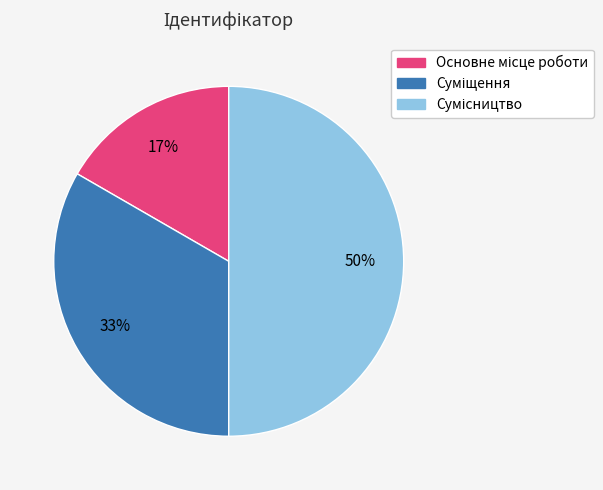

To the nearest percent, what is the average slice percentage?

33%